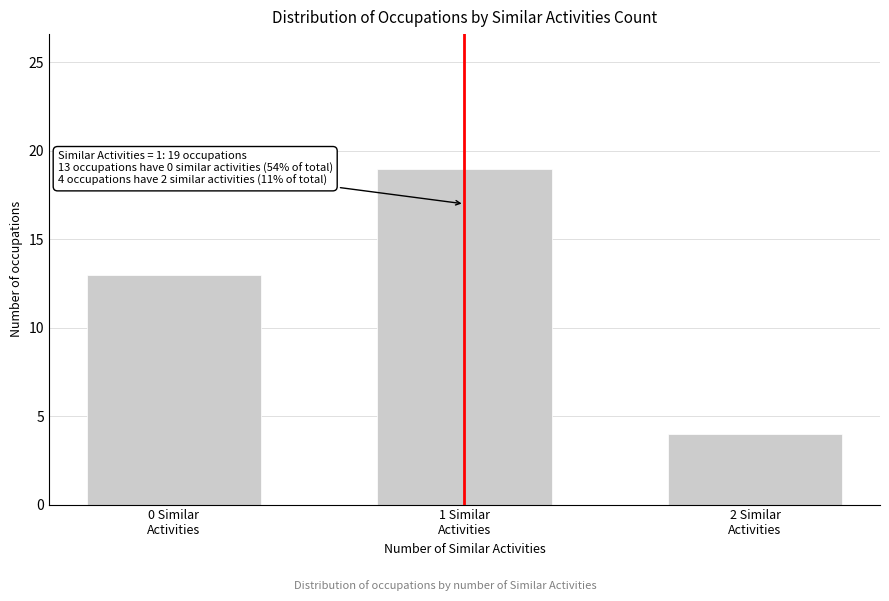

Reading left to right, extract all data points from this chart.

13	19	4